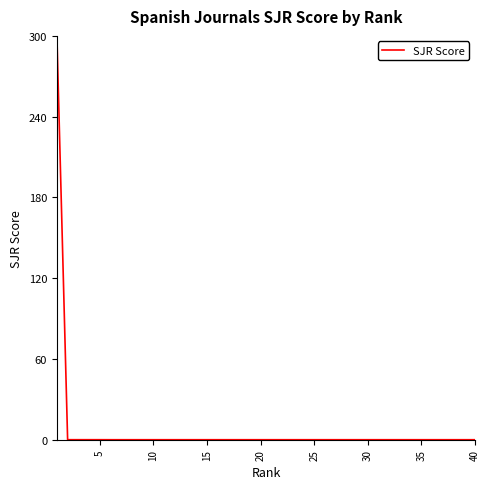

Does the chart have visible grid lines?

No